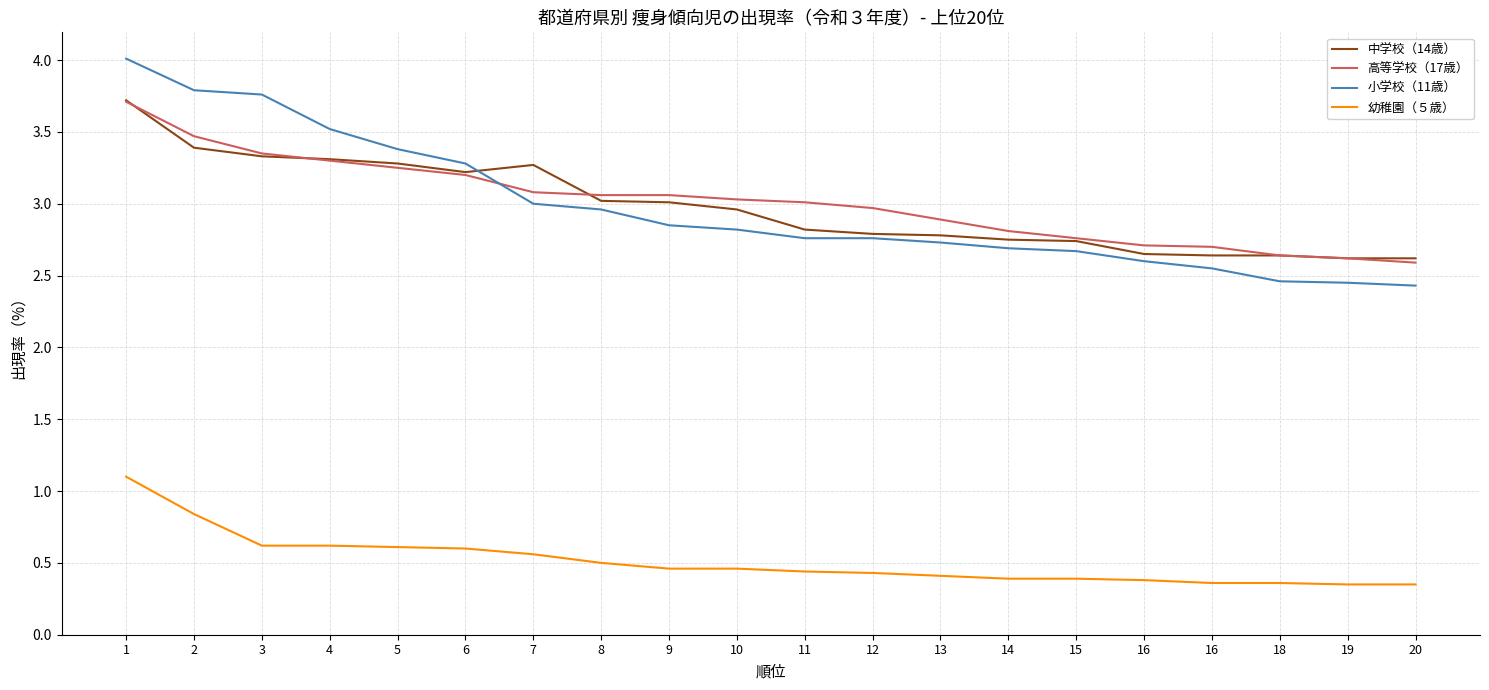

Does the chart have visible grid lines?

Yes